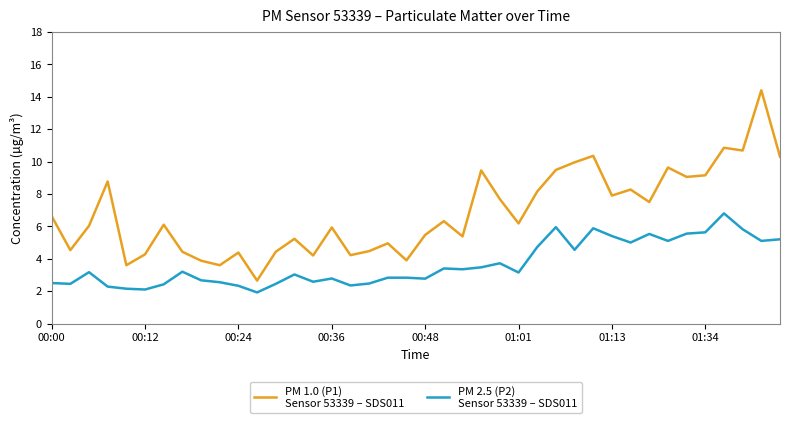

What is the minimum value shown in the chart?

1.9